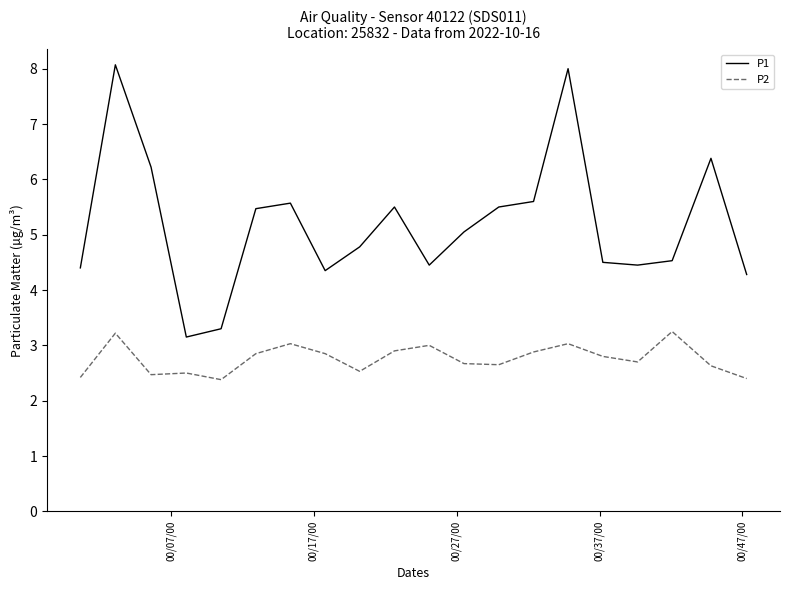

True or false: P2 and P1 cross at least once.

False